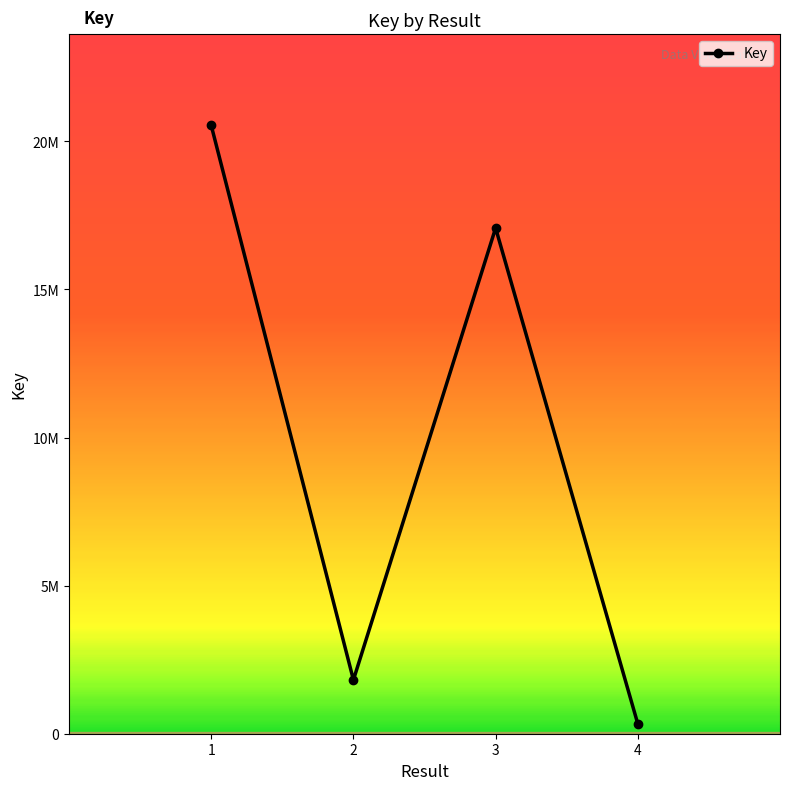

Which category has the highest value across all series?

1